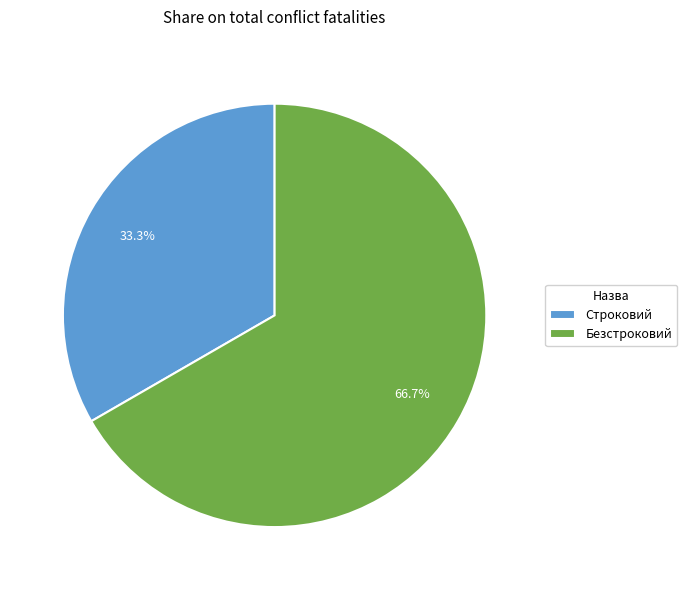

What is the total percentage of Строковий and Безстроковий?

100.0%